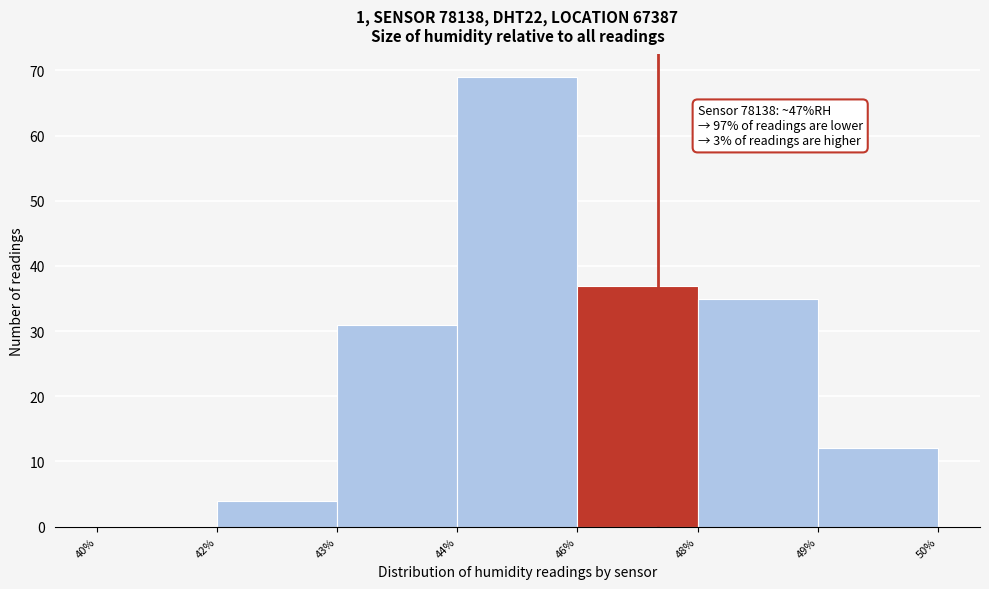

Which has a higher value, 42% or 46%?

46%